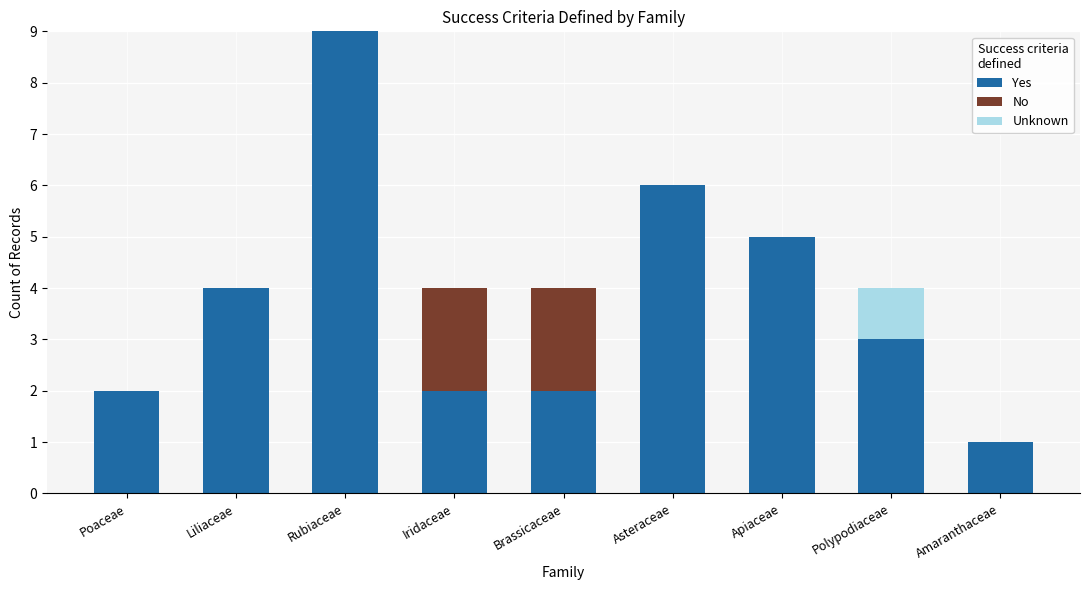

What is the sum of the Yes values at Brassicaceae and Rubiaceae?

11